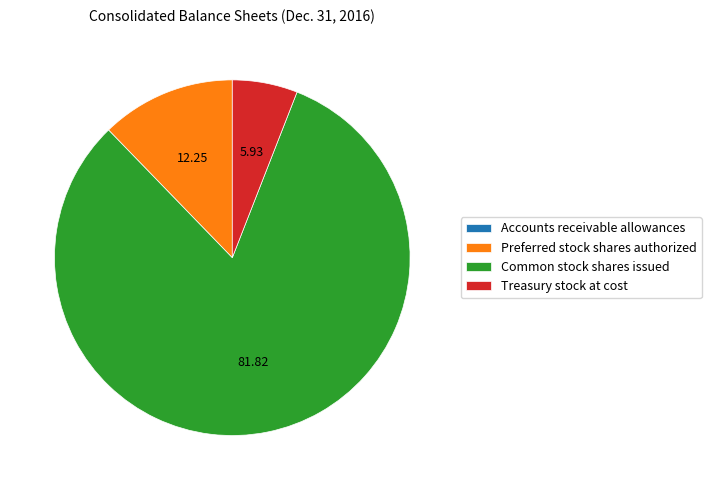

Between Common stock shares issued and Treasury stock at cost, which is larger?

Common stock shares issued